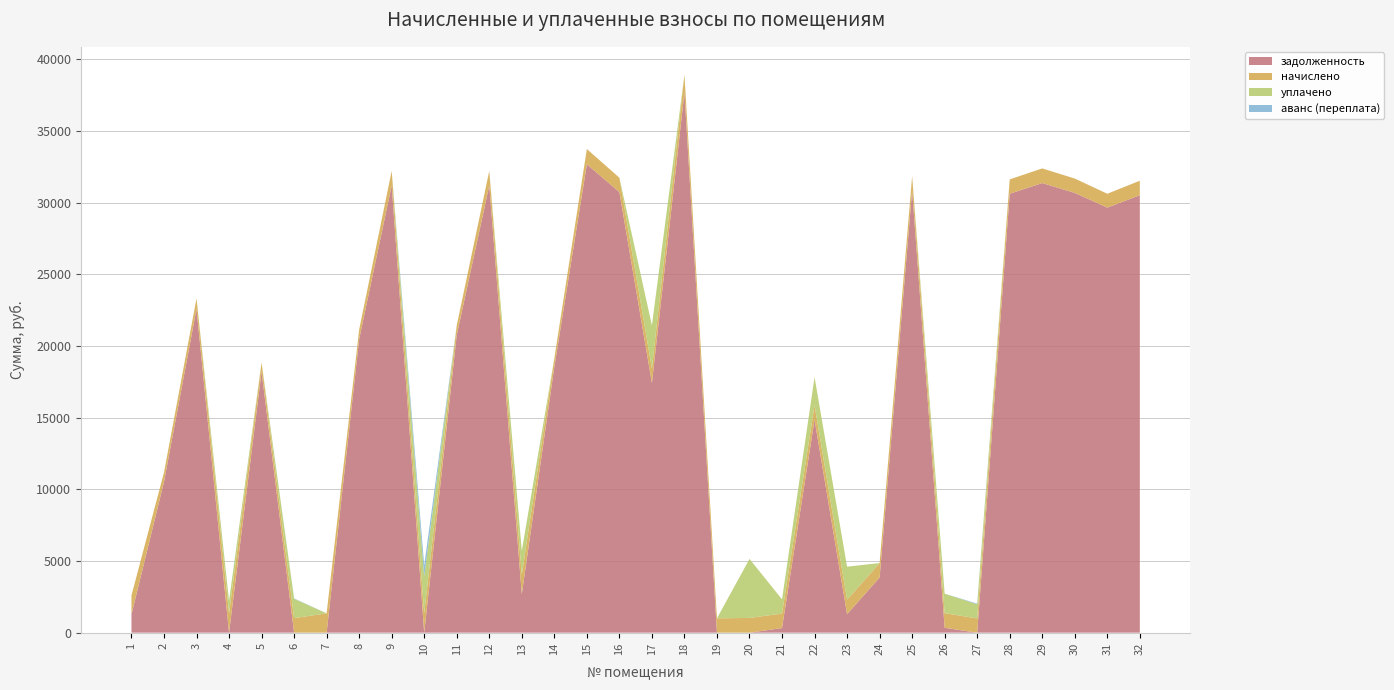

Reading left to right, transcribe all the data shown in this chart.

задолженность: 1=1268.1	2=10522.0	3=22586.2	4=0.0	5=18205.7	6=0.0	7=0.0	8=20476.1	9=31198.8	10=0.0	11=20761.2	12=31198.8	13=2688.8	14=18536.8	15=32681.6	16=30742.6	17=17422.0	18=37700.8	19=0.0	20=0.0	21=321.5	22=14856.4	23=1285.7	24=3849.2	25=30856.4	26=338.3	27=0.0	28=30628.4	29=31369.8	30=30685.3	31=29658.7	32=30522.9
начислено: 1=1328.0	2=654.7	3=736.6	4=1331.8	5=649.1	6=1013.7	7=1348.5	8=667.7	9=1017.4	10=1352.2	11=677.0	12=1017.4	13=1354.1	14=604.5	15=1065.8	16=1002.5	17=1013.7	18=1229.5	19=1000.7	20=1028.6	21=1010.0	22=1006.3	23=1013.7	24=1008.1	25=1006.3	26=1024.9	27=991.4	28=998.8	29=1023.0	30=1000.7	31=967.2	32=1011.8
уплачено: 1=0.0	2=0.0	3=0.0	4=888.0	5=0.0	6=1351.6	7=0.0	8=0.0	9=0.0	10=2583.0	11=0.0	12=0.0	13=1662.0	14=0.0	15=0.0	16=0.0	17=3000.0	18=0.0	19=0.0	20=4115.0	21=994.8	22=1967.3	23=2304.0	24=0.0	25=0.0	26=1356.9	27=992.0	28=0.0	29=0.0	30=0.0	31=0.0	32=0.0
аванс (переплата): 1=0.0	2=0.0	3=0.0	4=9.5	5=0.0	6=24.6	7=0.2	8=0.0	9=0.0	10=759.8	11=0.0	12=0.0	13=0.0	14=0.0	15=0.0	16=0.0	17=0.0	18=0.0	19=0.7	20=0.0	21=0.0	22=0.0	23=0.0	24=0.0	25=0.0	26=0.0	27=46.2	28=0.0	29=0.0	30=0.0	31=0.0	32=0.0